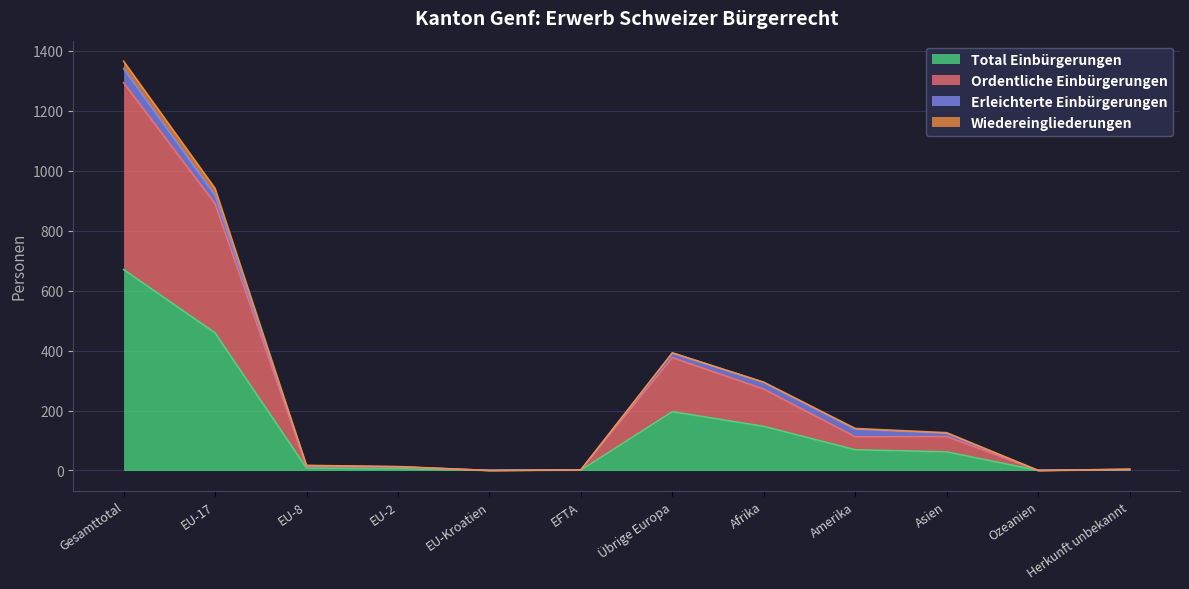

Reading right to left, extract all data points from this chart.

Total Einbürgerungen: 2	0	62	69	147	196	1	0	6	8	459	670
Ordentliche Einbürgerungen: 3	0	113	112	271	376	2	0	12	13	890	1293